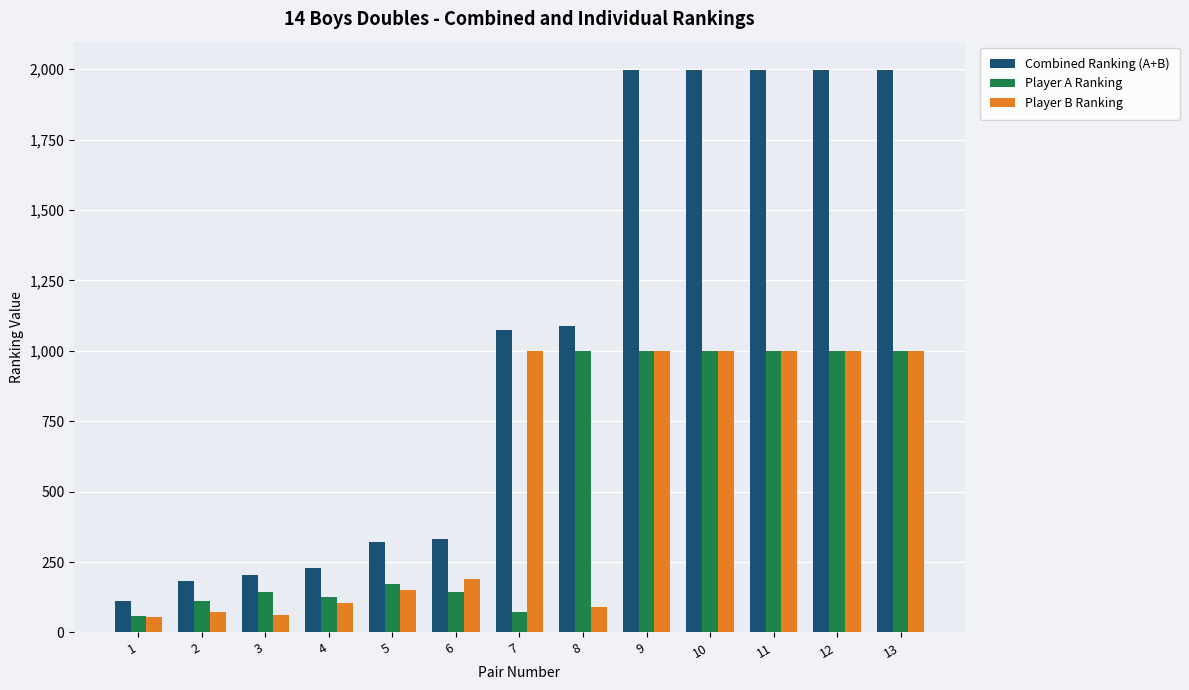

At which label does Combined Ranking (A+B) reach its minimum?

1